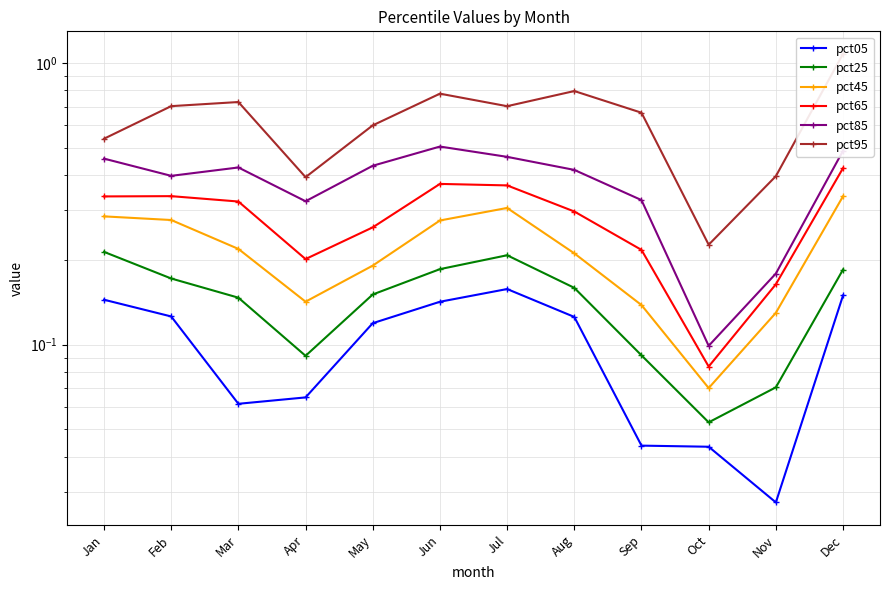

How many pct65 values are between 0 and 1?

12